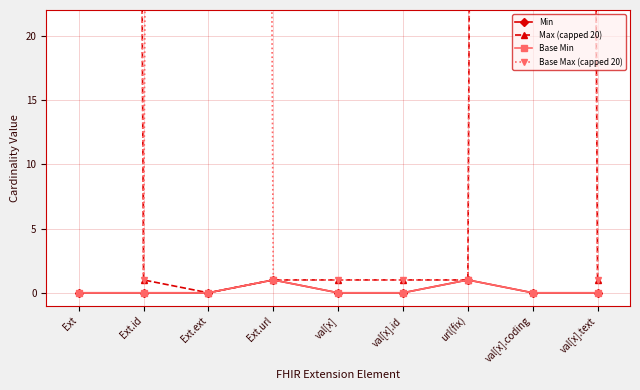

At which category is the sum across all series the highest?

Ext